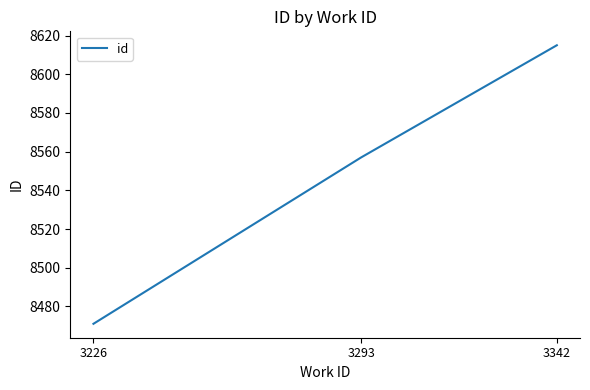

Reading left to right, what are all the values shown in this chart?

3226=8471	3293=8557	3342=8615